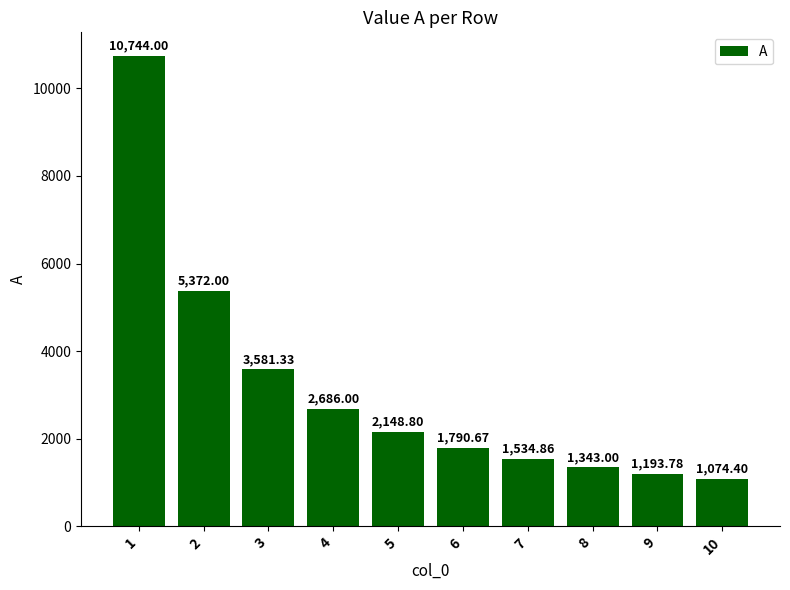

What is the average value?

3146.9